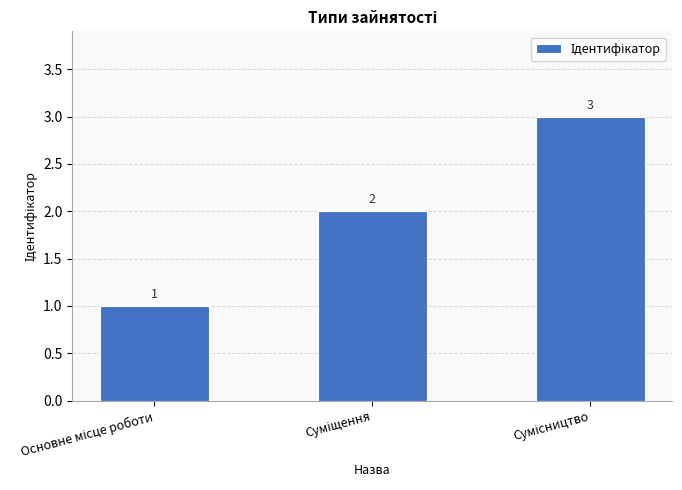

How many values are below 2?

1